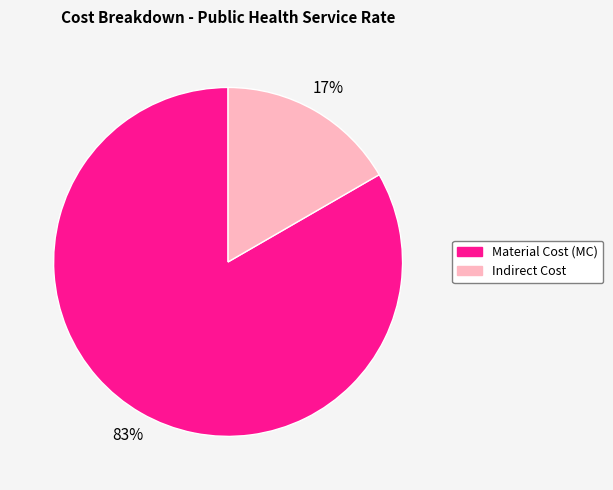

How many slices are in this pie chart?

2